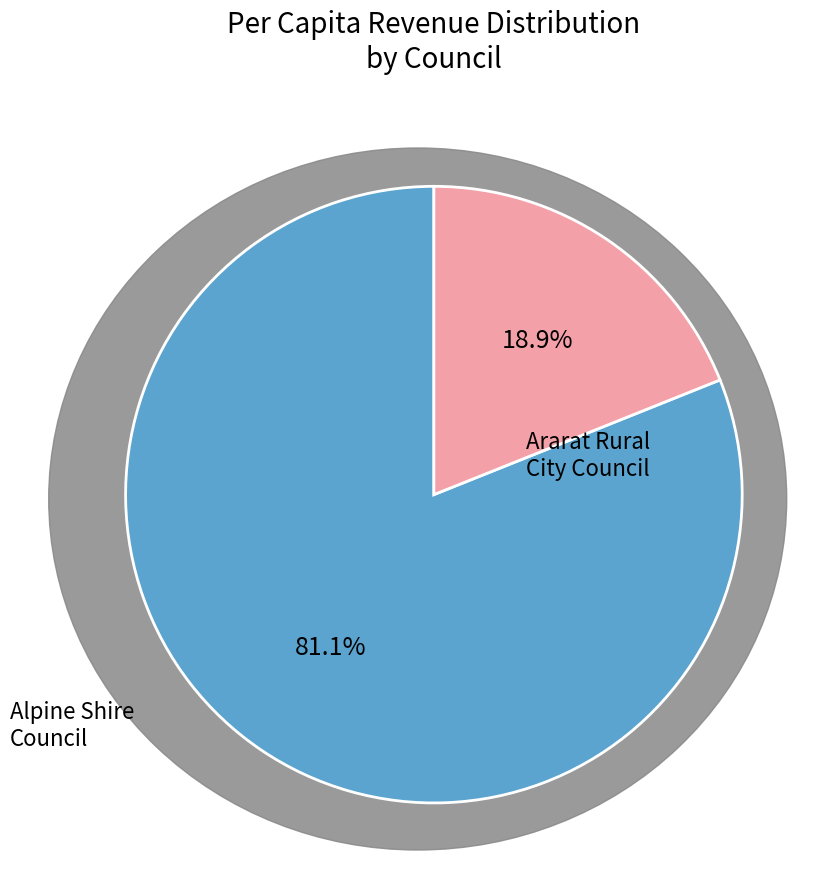

Which has a higher value, Alpine Shire Council or Ararat Rural City Council?

Alpine Shire Council